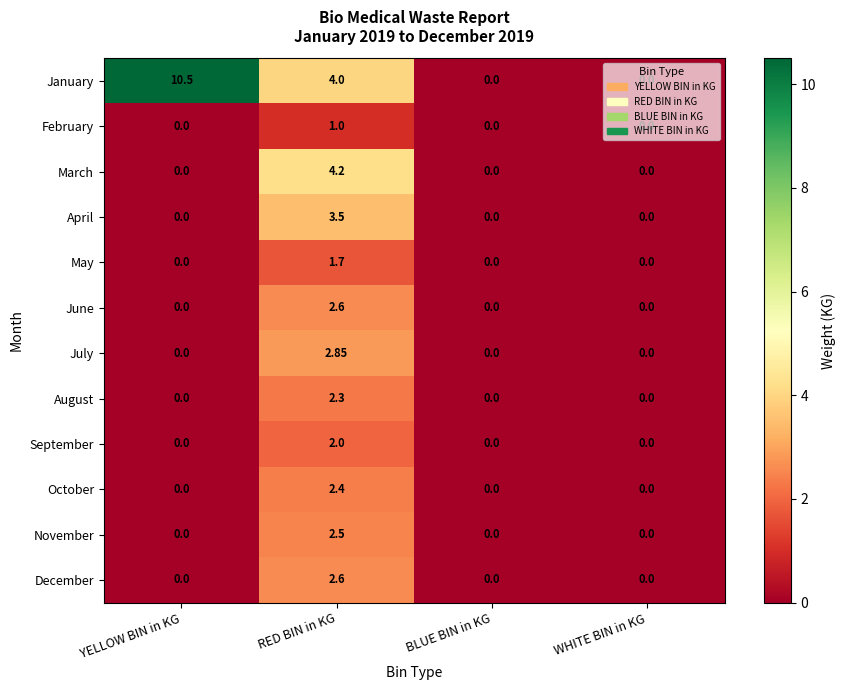

Which series has the widest spread of values?

January